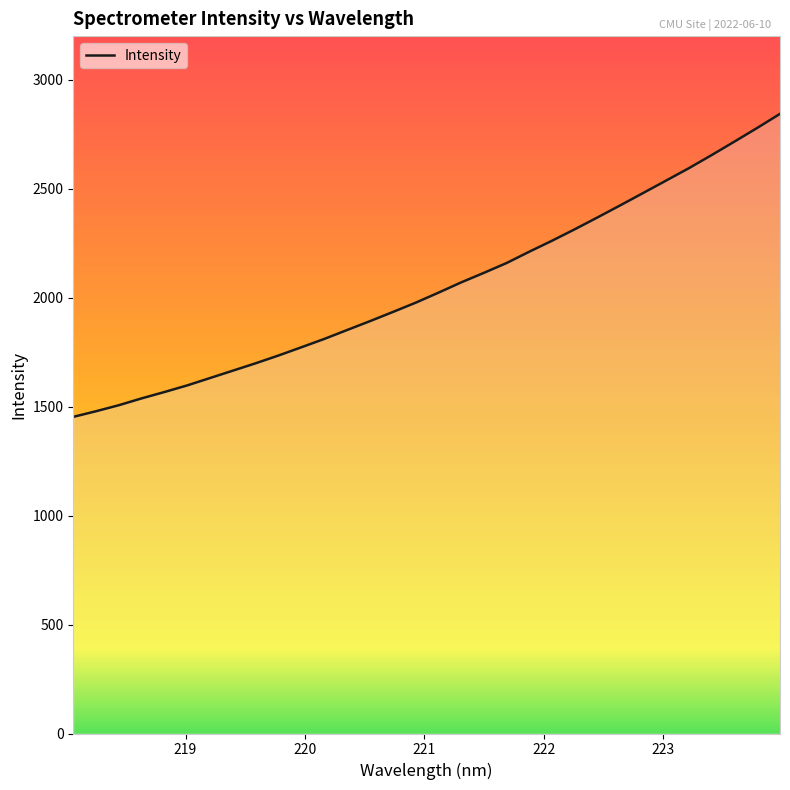

How many lines are shown in the chart?

1